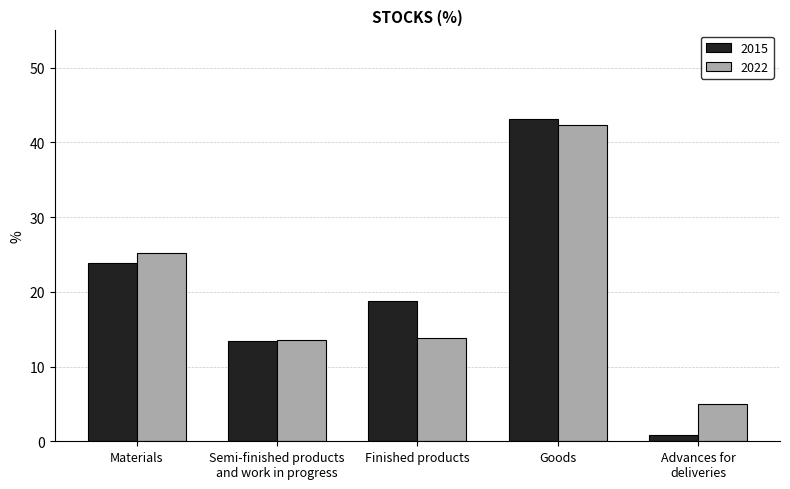

What is the spread (max minus min) of values at Materials?

1.4